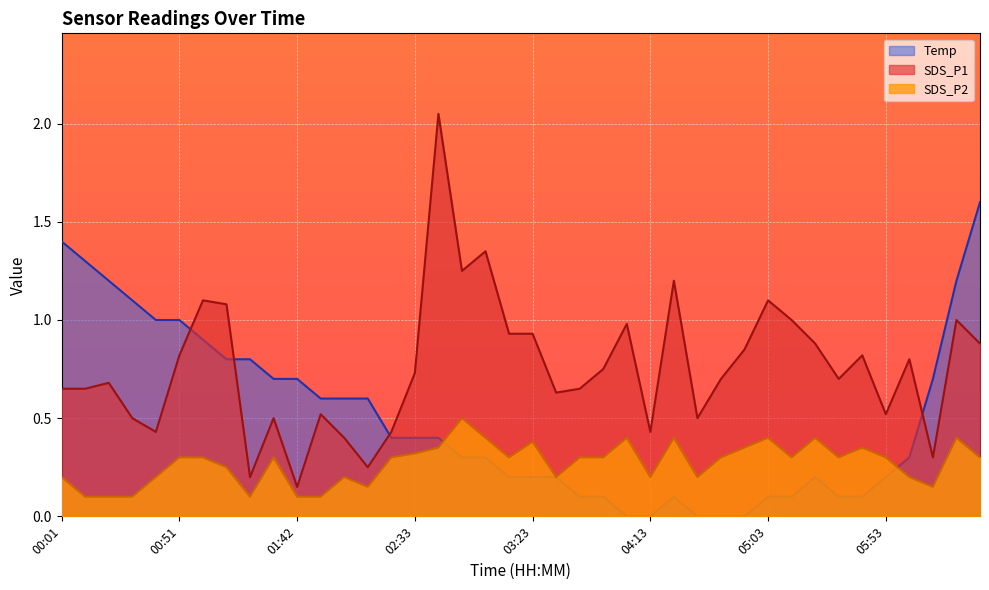

What is the total value across all series at 02:33?

1.5